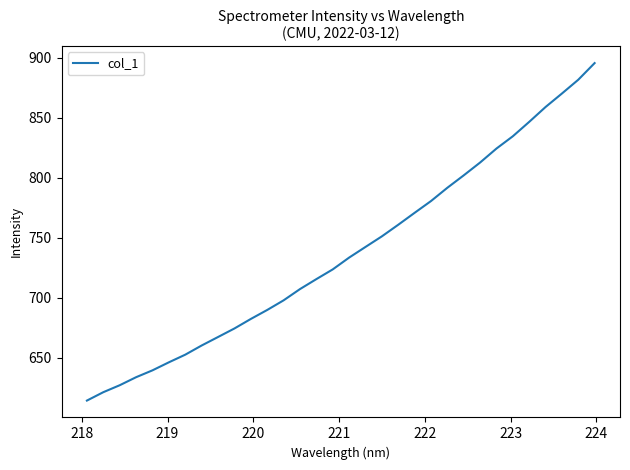

What is the smallest value displayed?

614.5